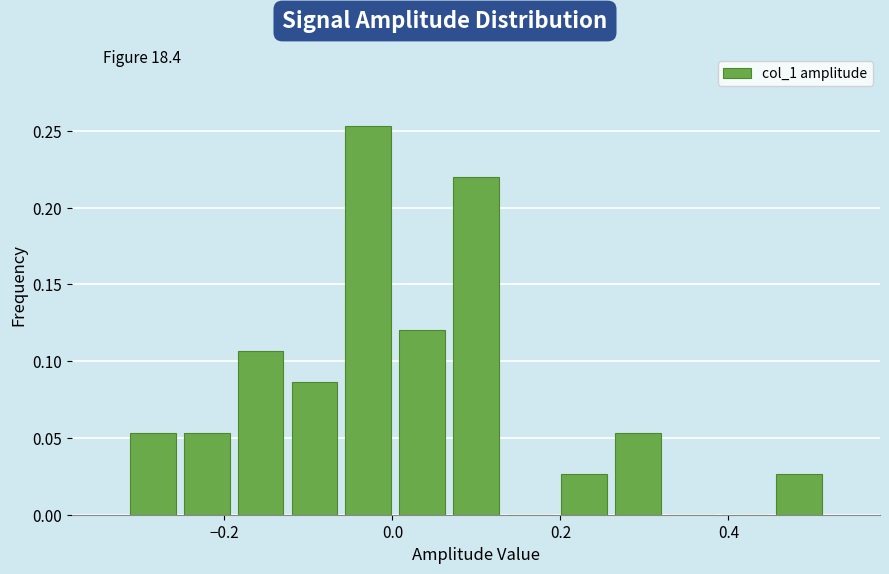

Around what value on the x-axis is the tallest bar? Give the approximate position of its centre, as read against the axis.

-0.02